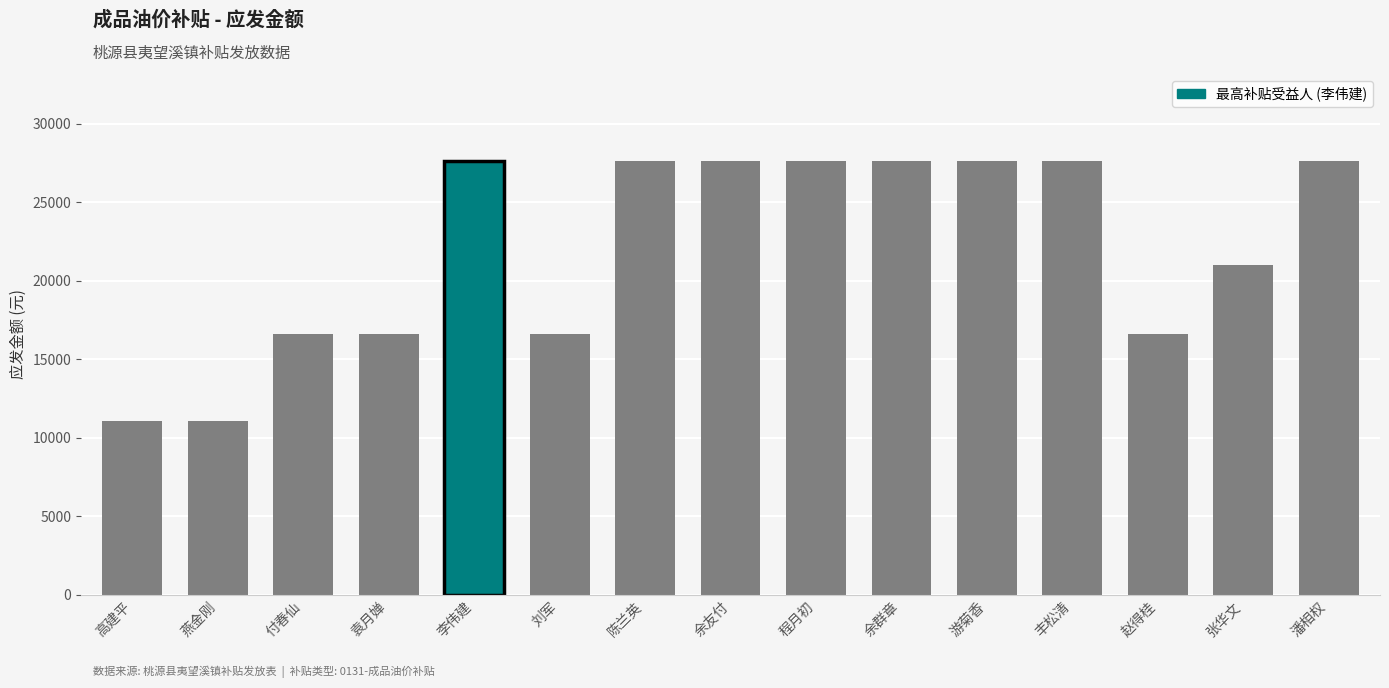

Read the value at 李伟建.

27644.0